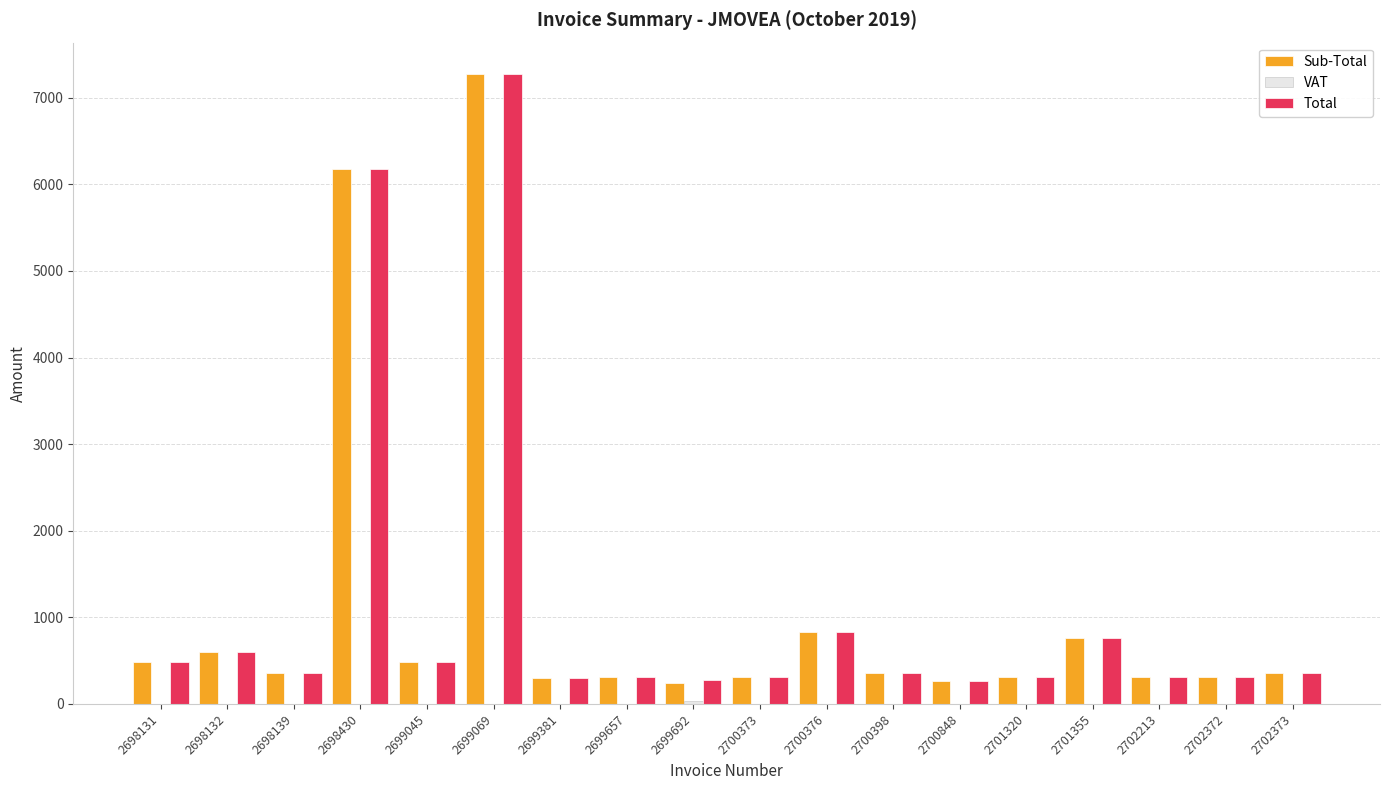

What is the greatest value displayed?

7273.7